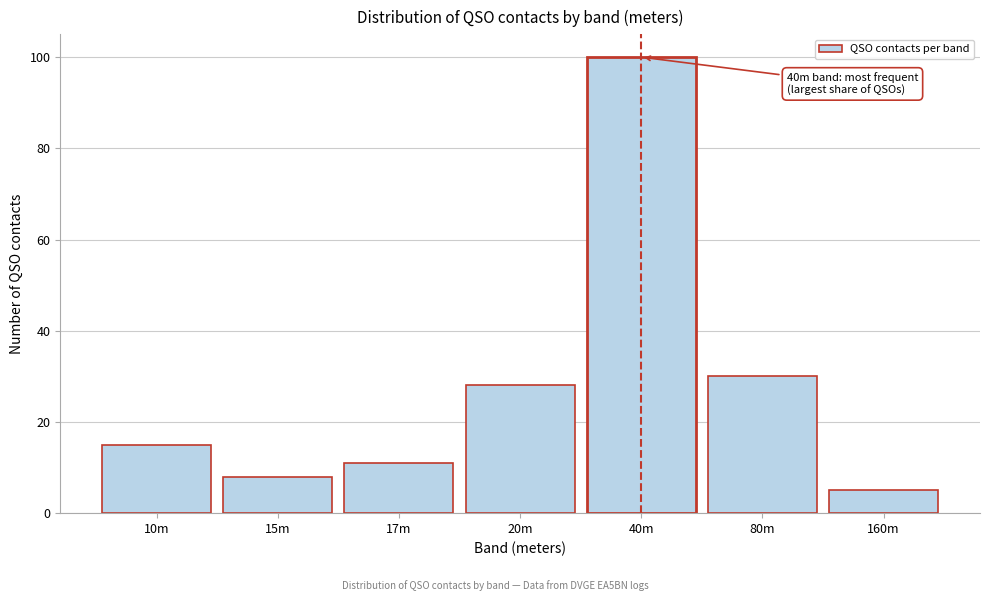

Reading left to right, what are all the values shown in this chart?

15	8	11	28	100	30	5